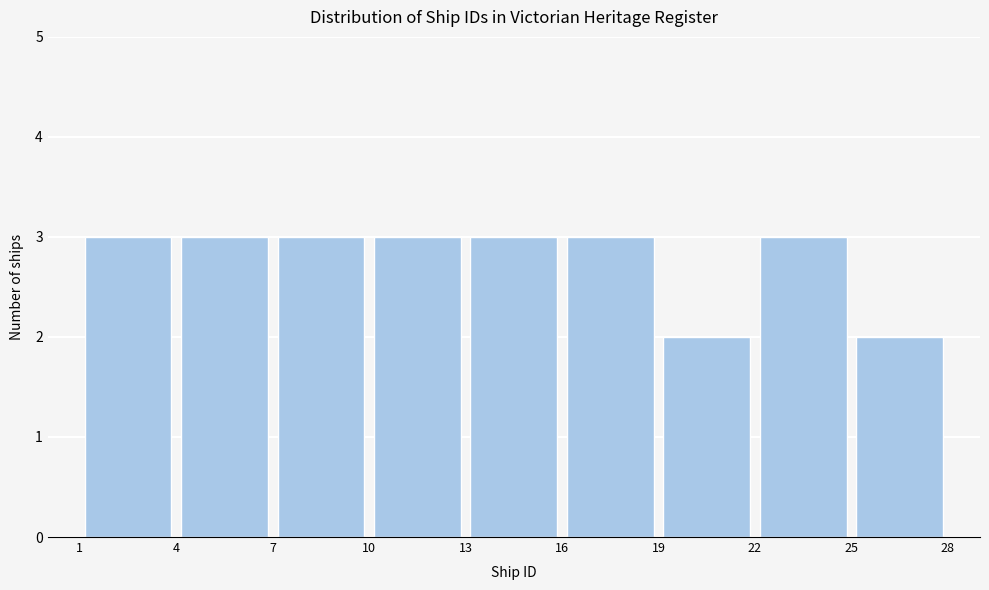

Reading left to right, list every bar in this chart as the range it spans on the x-axis followed by its height. The values are not printed on the chart, so give them approximately, as read against the axis.

1 to 4: 3
4 to 7: 3
7 to 10: 3
10 to 13: 3
13 to 16: 3
16 to 19: 3
19 to 22: 2
22 to 25: 3
25 to 28: 2